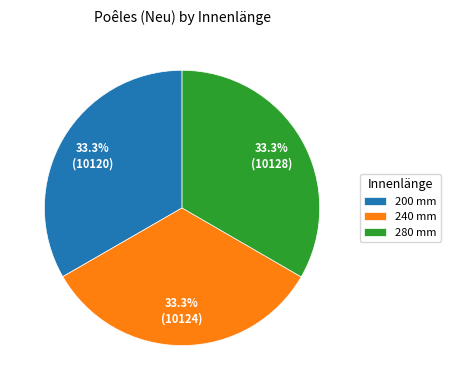

Is there a majority slice in this chart?

No